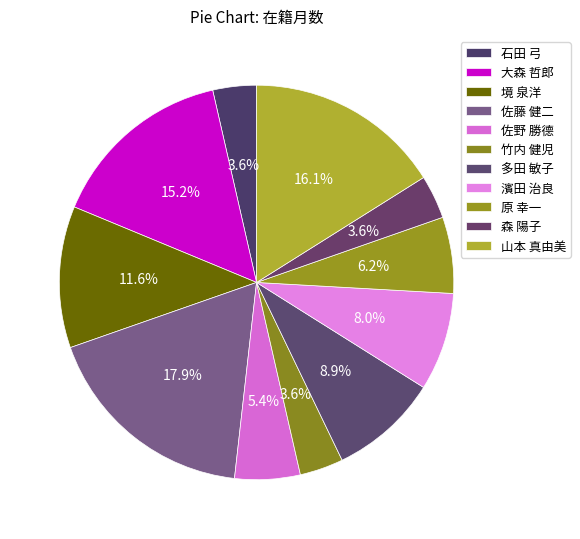

Which slice is the smallest?

石田 弓